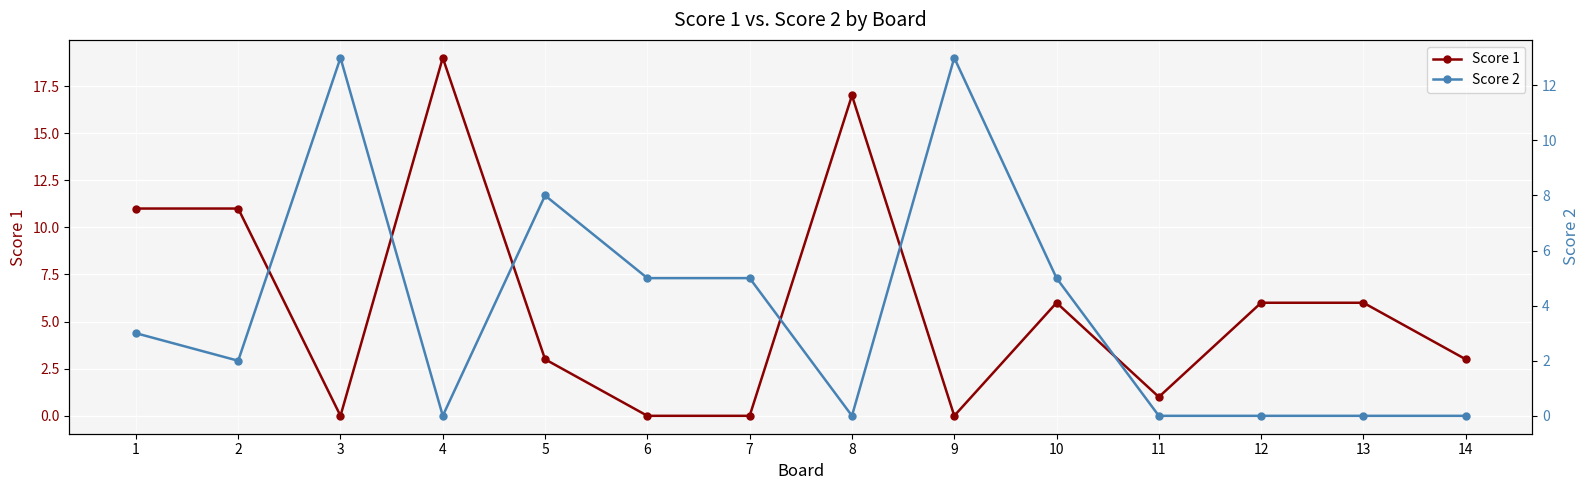

Reading left to right, list all the values displayed in this chart.

Score 1: 1=11	2=11	3=0	4=19	5=3	6=0	7=0	8=17	9=0	10=6	11=1	12=6	13=6	14=3
Score 2: 1=3	2=2	3=13	4=0	5=8	6=5	7=5	8=0	9=13	10=5	11=0	12=0	13=0	14=0